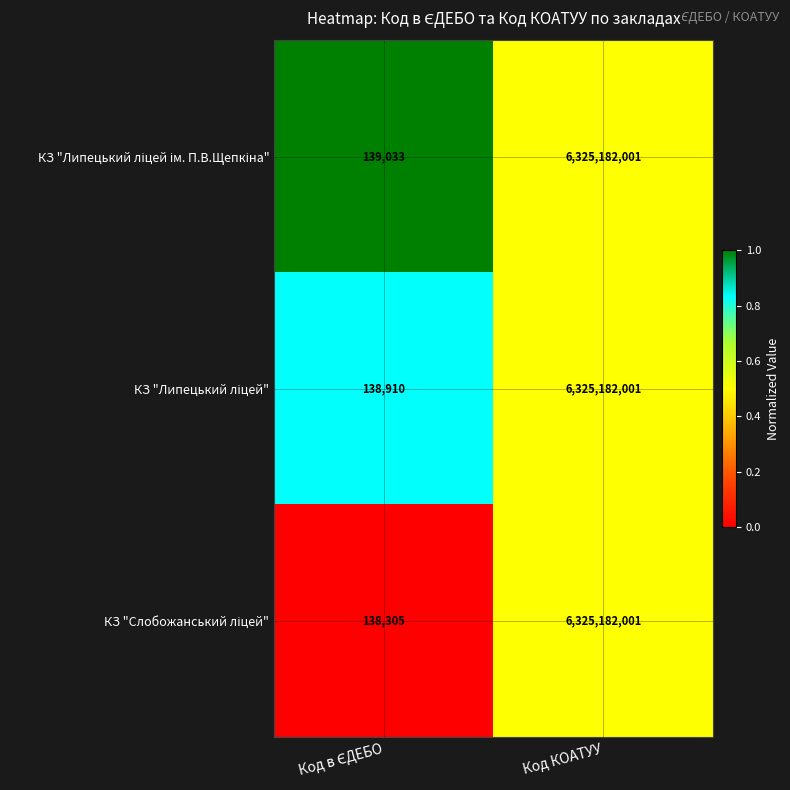

What is the smallest value displayed?

138305